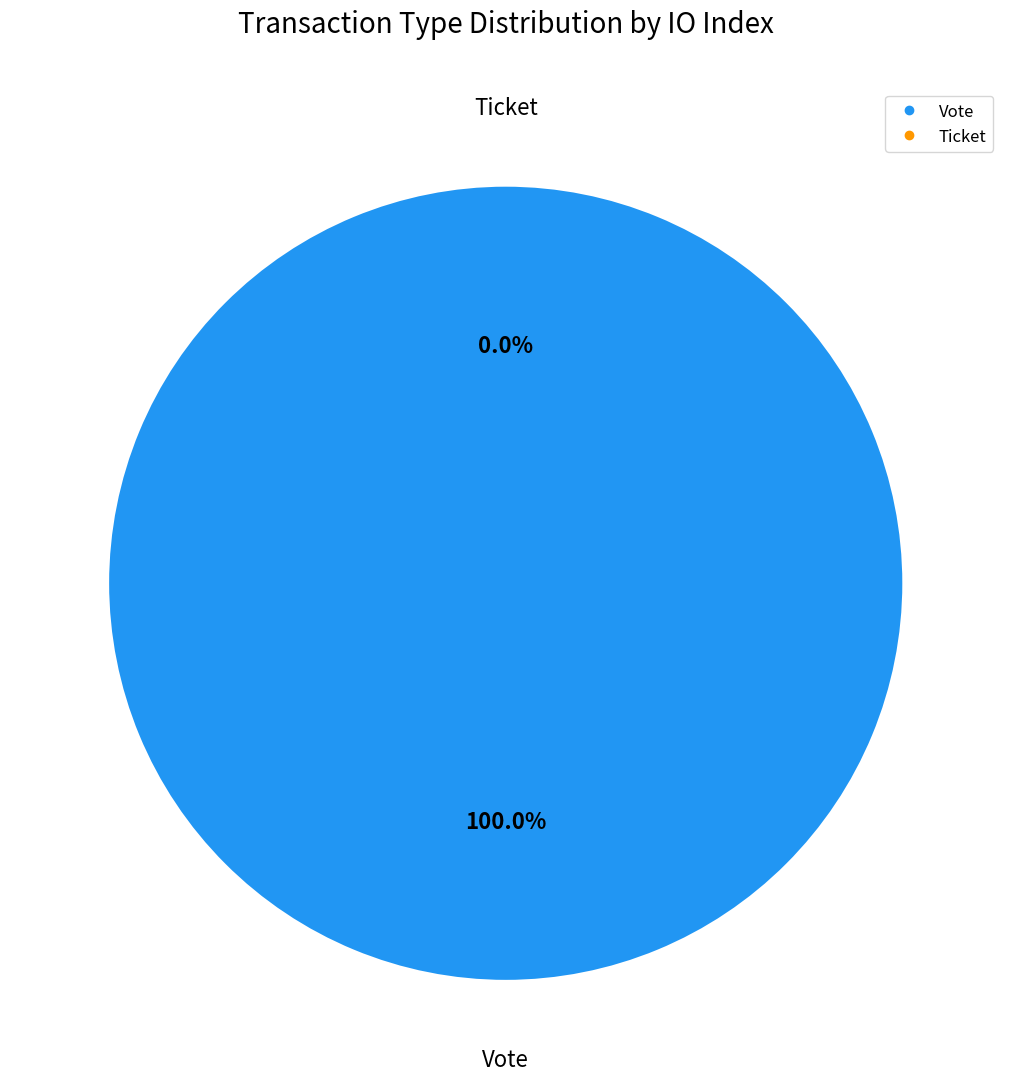

Between Ticket and Vote, which is larger?

Vote